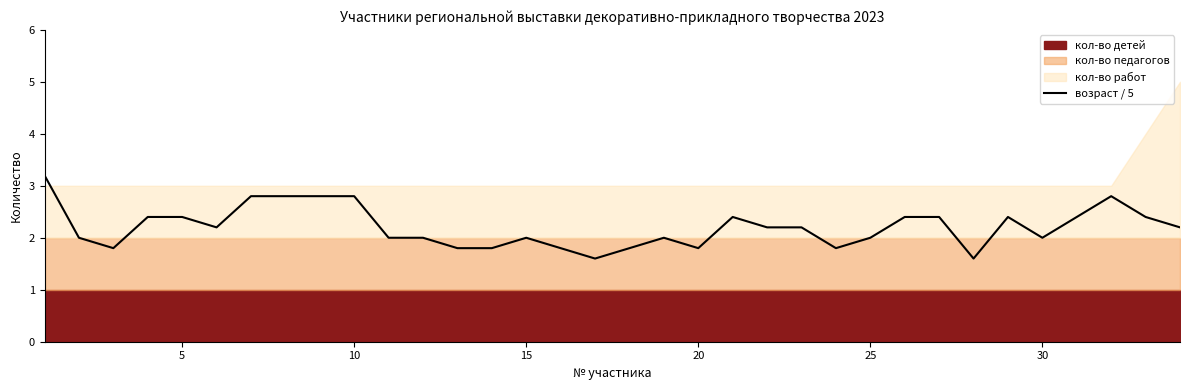

The chart shows a value of 1.3 at 10. True or false?

False